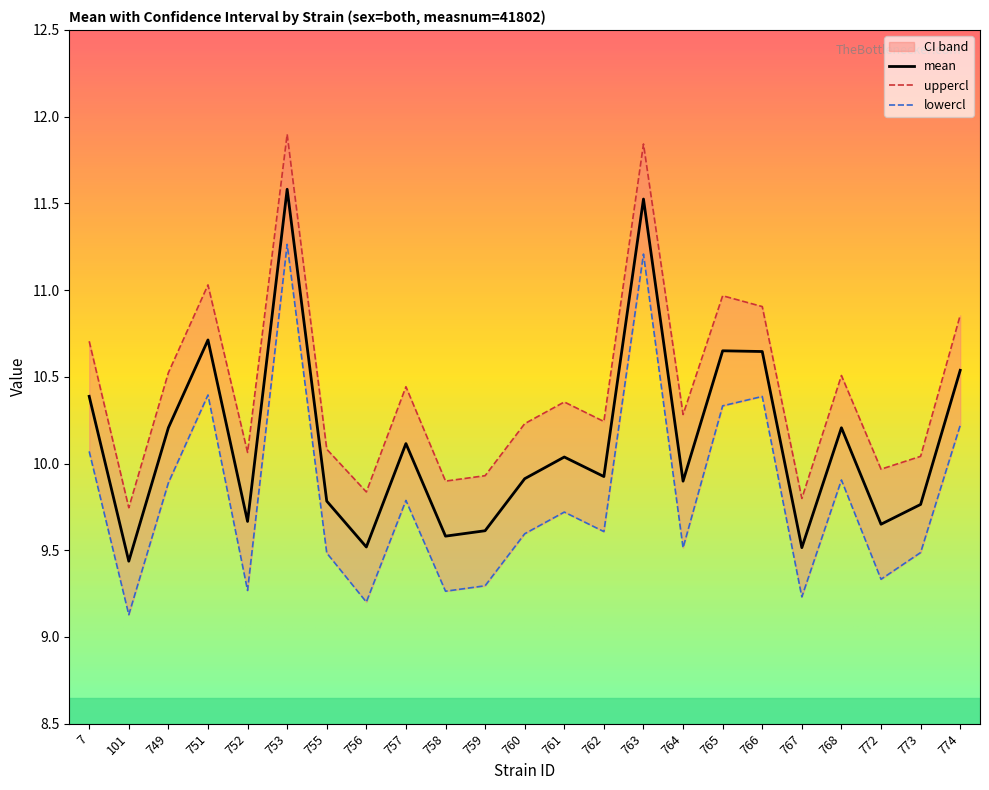

Is the value of uppercl at 751 greater than the value of mean at 773?

Yes